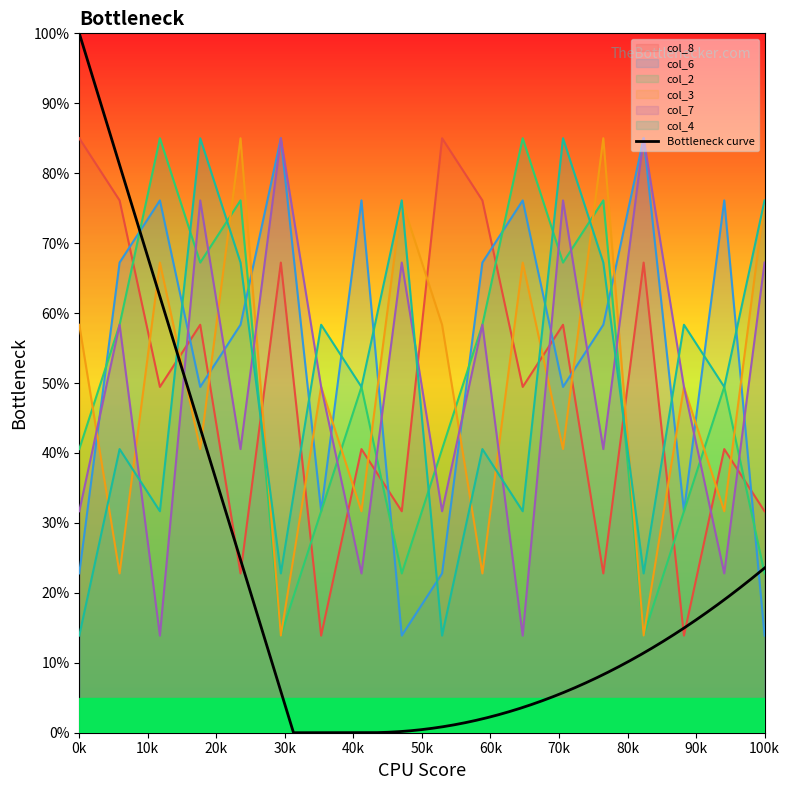

What is the difference between the col_8 values at 5 and 7?

44.4